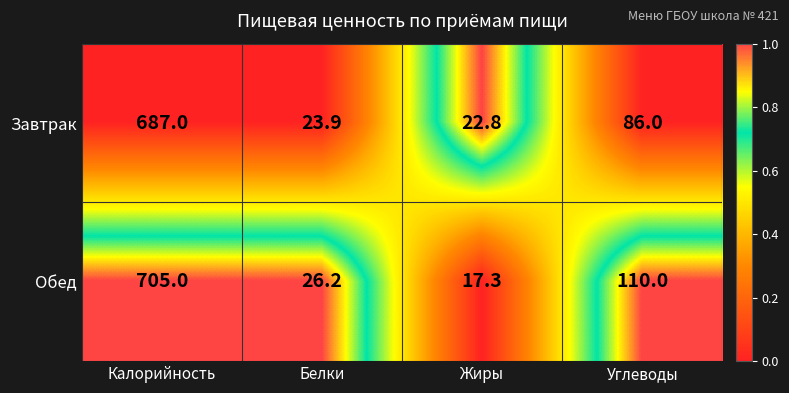

Which series has the largest total across all categories?

Обед